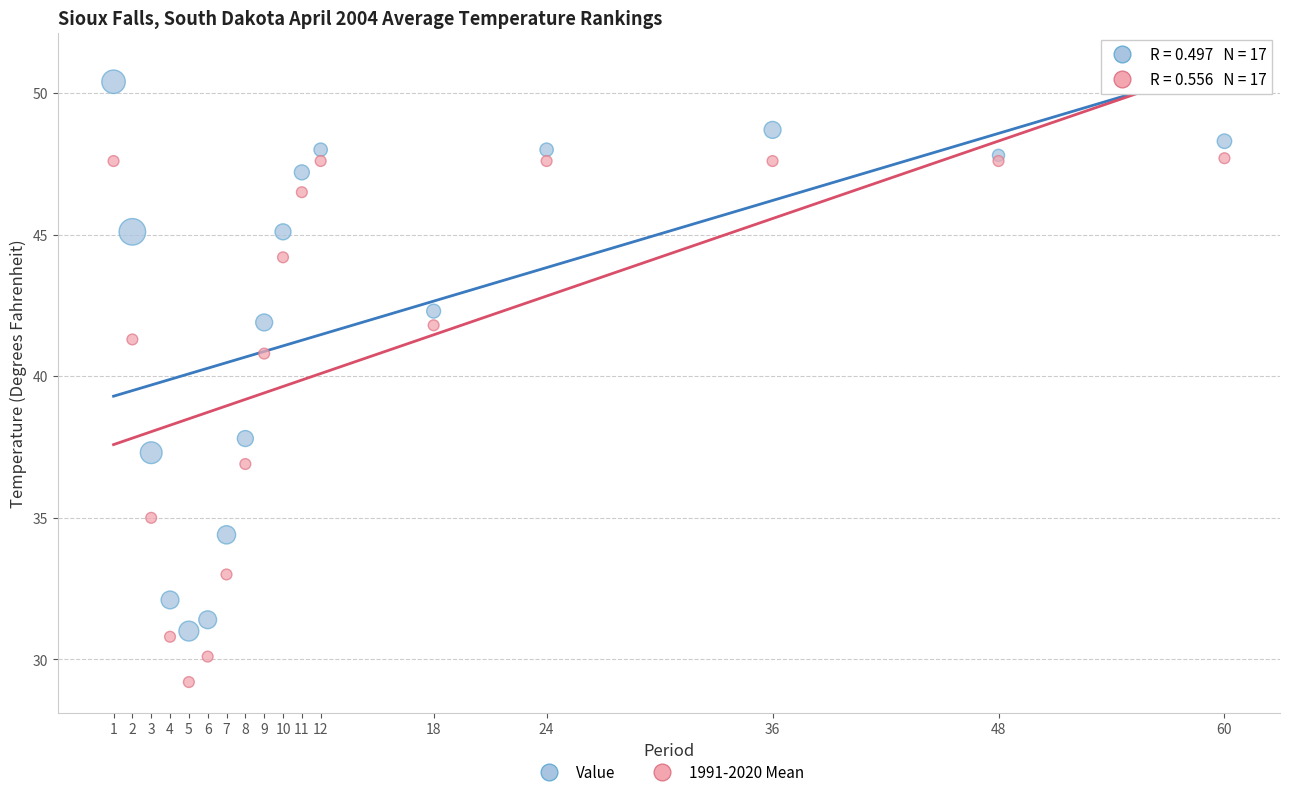

What are all the series names shown in the legend?

Value, 1991-2020 Mean